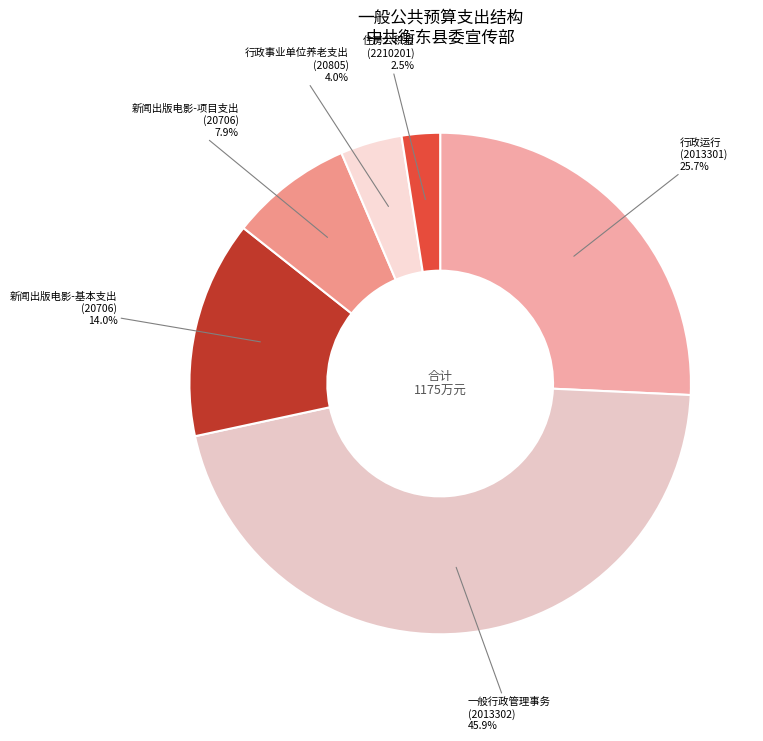

Rank the categories by value from lowest to highest.

住房公积金 (2210201), 行政事业单位养老支出 (20805), 新闻出版电影-项目支出 (20706), 新闻出版电影-基本支出 (20706), 行政运行 (2013301), 一般行政管理事务 (2013302)